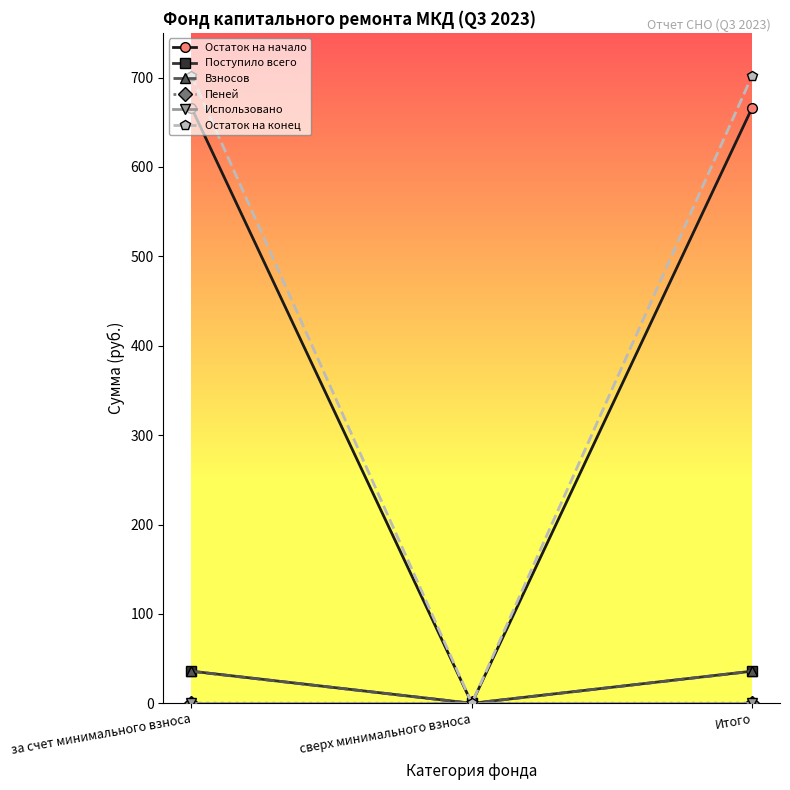

What is the maximum value shown in the chart?

702.1